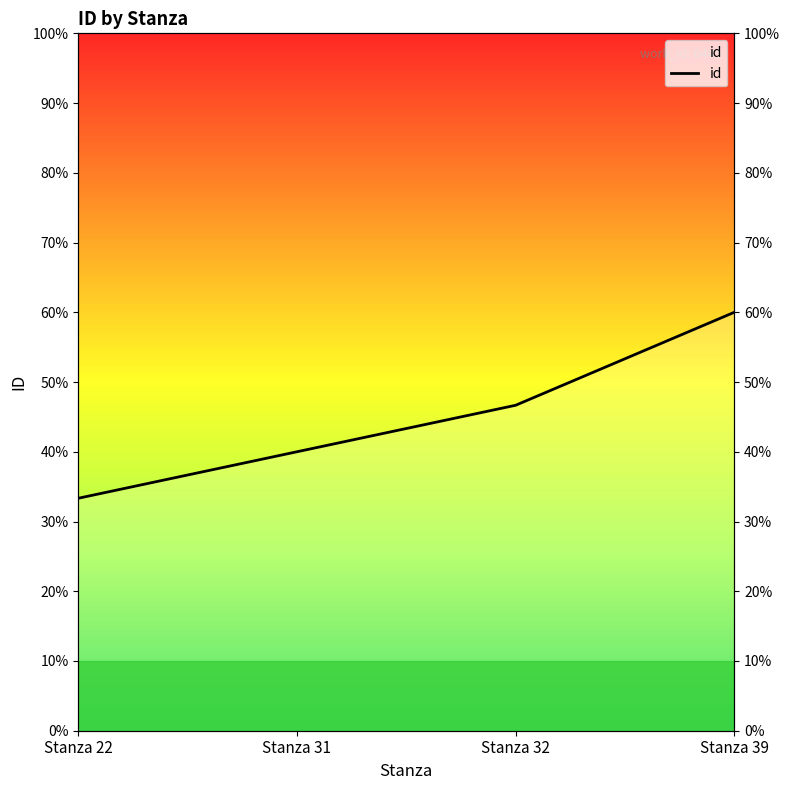

Rank the categories by value from lowest to highest.

Stanza 22, Stanza 31, Stanza 32, Stanza 39